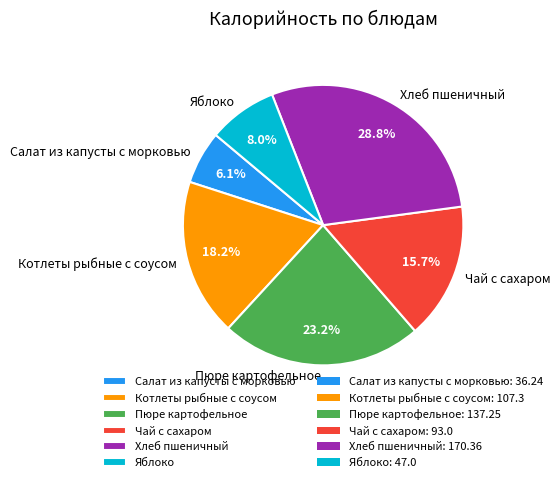

Is there any slice that represents more than half of the pie?

No